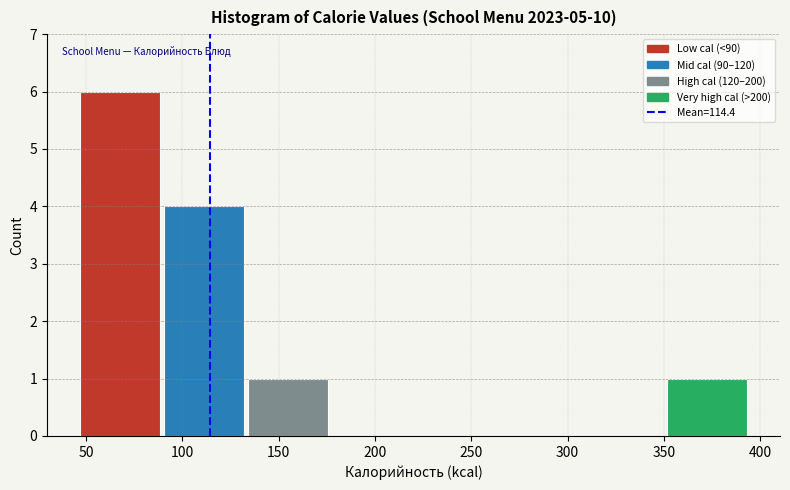

Reading left to right, list every bar in this chart as the range it spans on the x-axis followed by its height. Neither the bar edges nor the heights are printed on the chart, so give them approximately, as read against the axes.

45 to 90: 6
90 to 135: 4
135 to 180: 1
180 to 220: 0
220 to 265: 0
265 to 310: 0
310 to 350: 0
350 to 395: 1